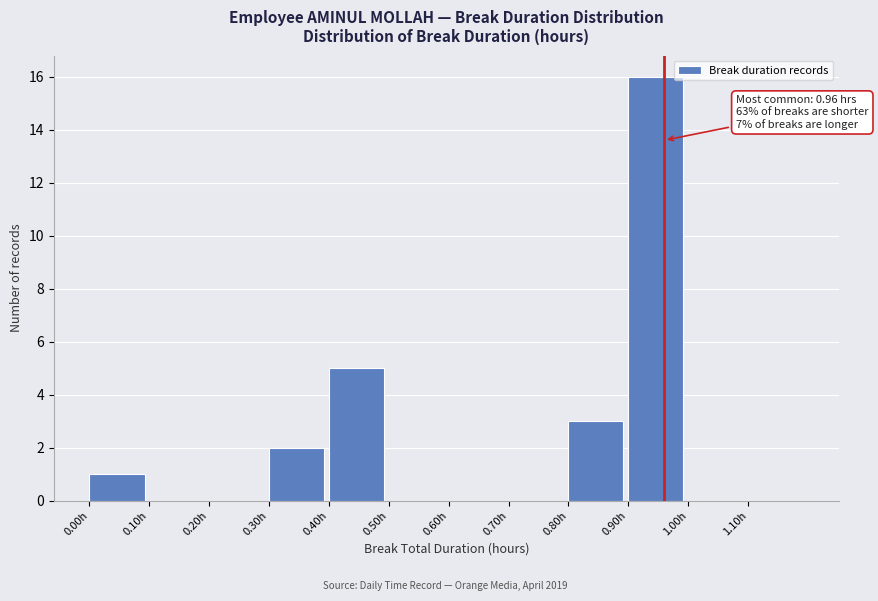

Over which range of the x-axis is the bar tallest?

0.9 to 1.0